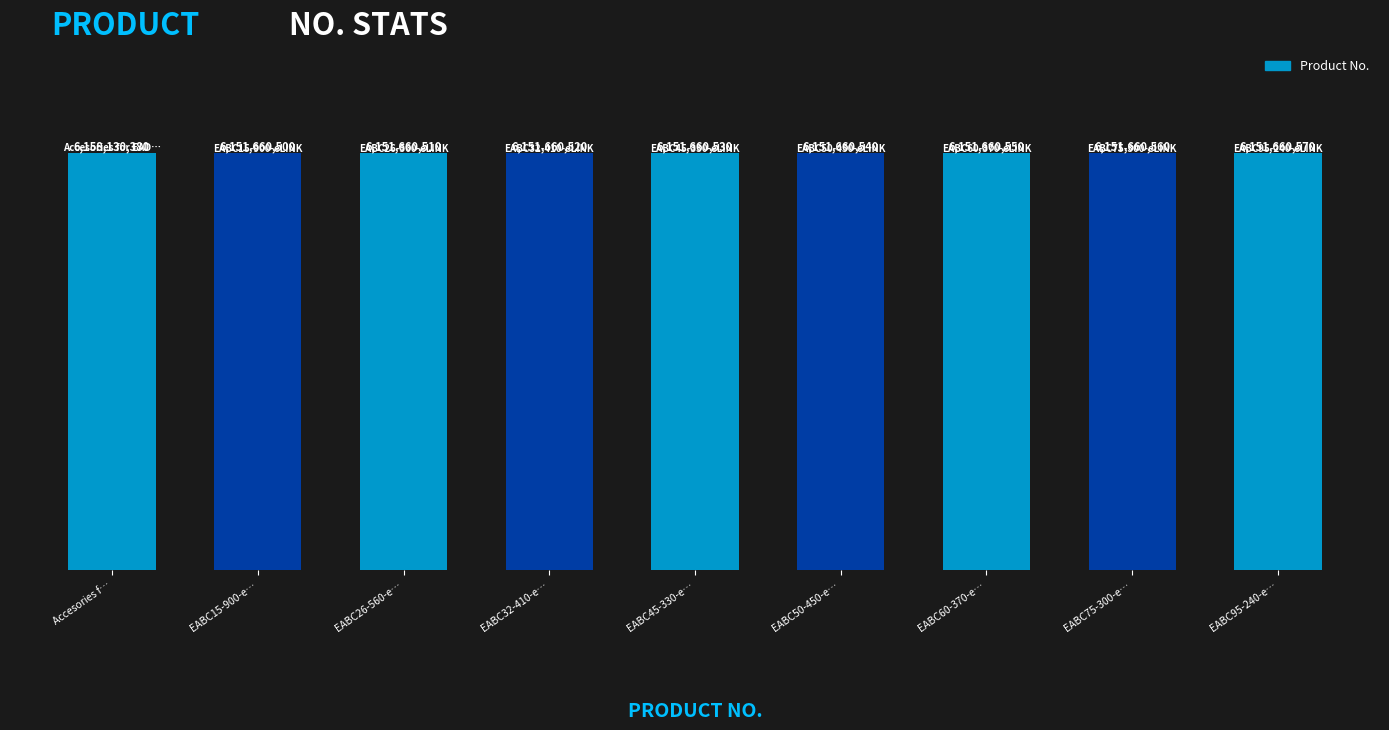

Rank the categories by value from lowest to highest.

EABC15-900-e…, EABC26-560-e…, EABC32-410-e…, EABC45-330-e…, EABC50-450-e…, EABC60-370-e…, EABC75-300-e…, EABC95-240-e…, Accesories f…